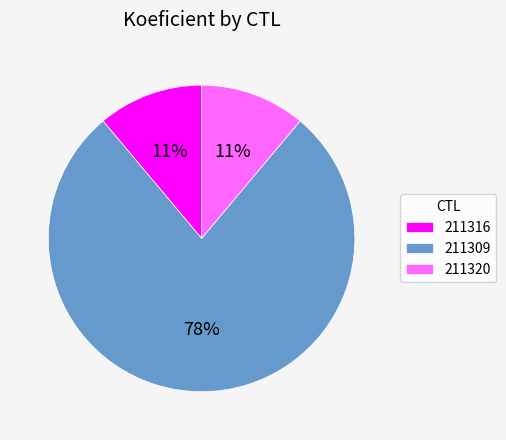

How many segments does this pie chart have?

3